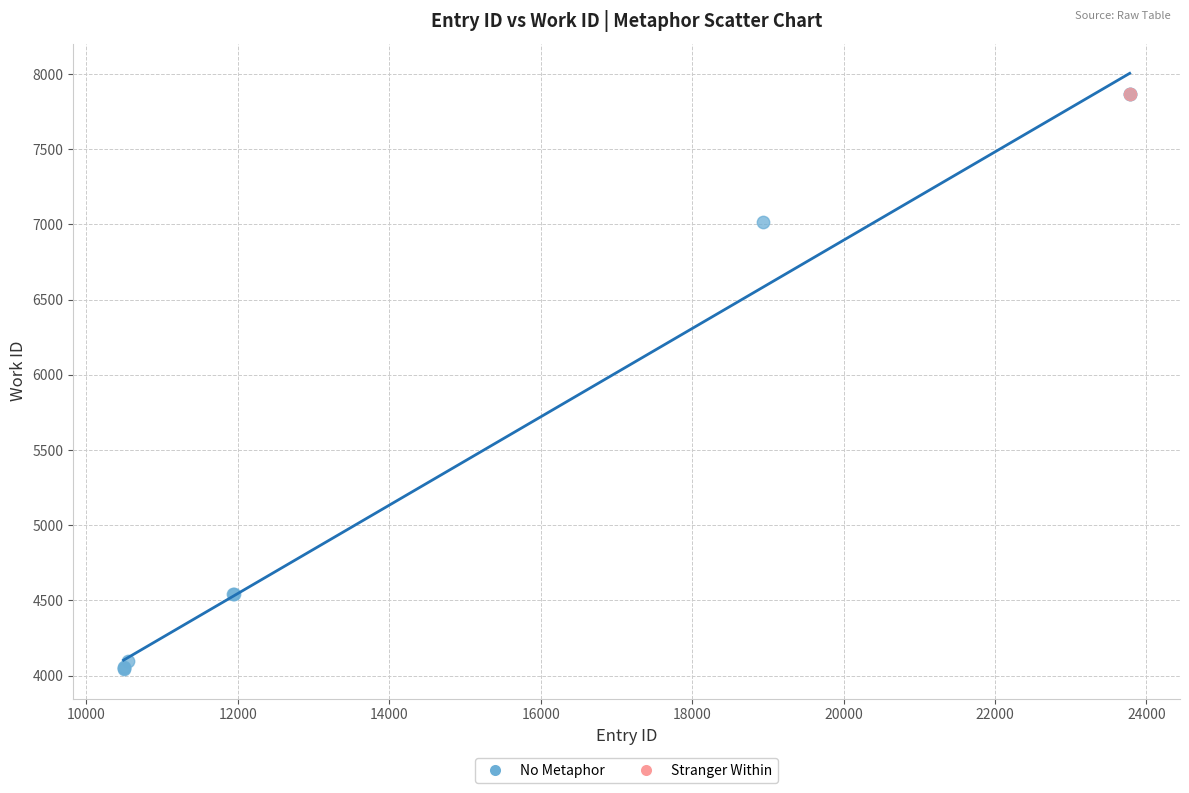

What are all the series names shown in the legend?

No Metaphor, Stranger Within